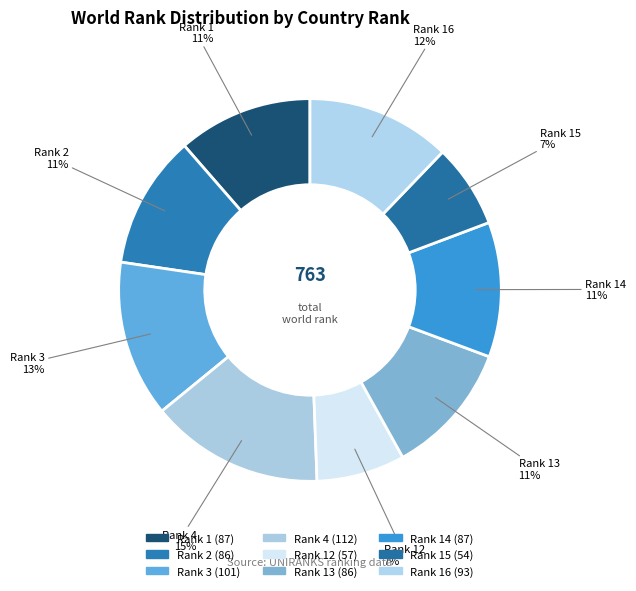

To the nearest percent, what is the average slice percentage?

11%